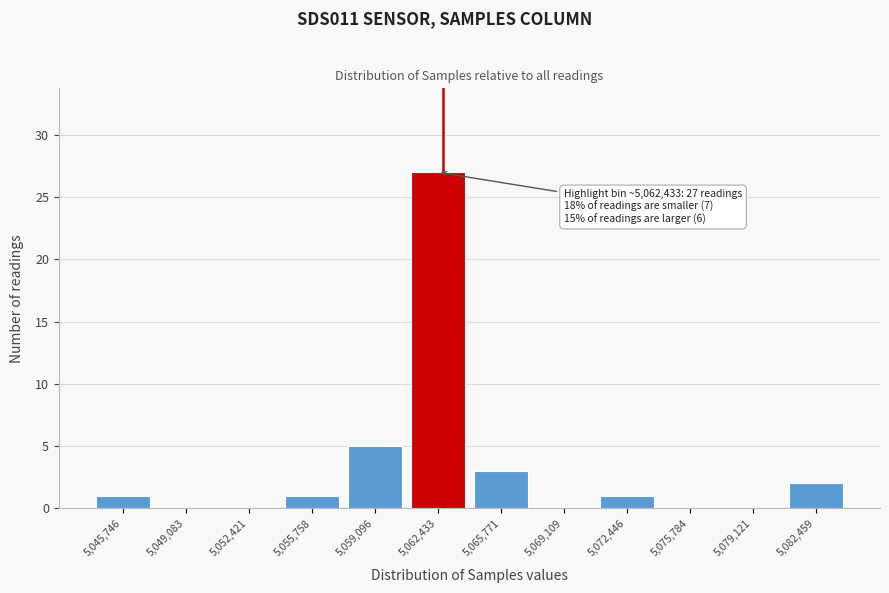

Reading left to right, list all the values displayed in this chart.

5,045,746=1	5,049,083=0	5,052,421=0	5,055,758=1	5,059,096=5	5,062,433=27	5,065,771=3	5,069,109=0	5,072,446=1	5,075,784=0	5,079,121=0	5,082,459=2